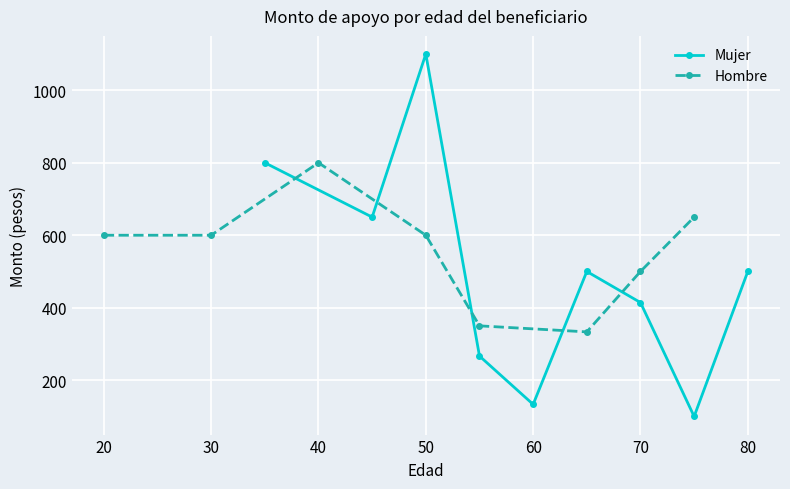

Which series has the largest range (max minus min)?

Monto promedio (Mujer)